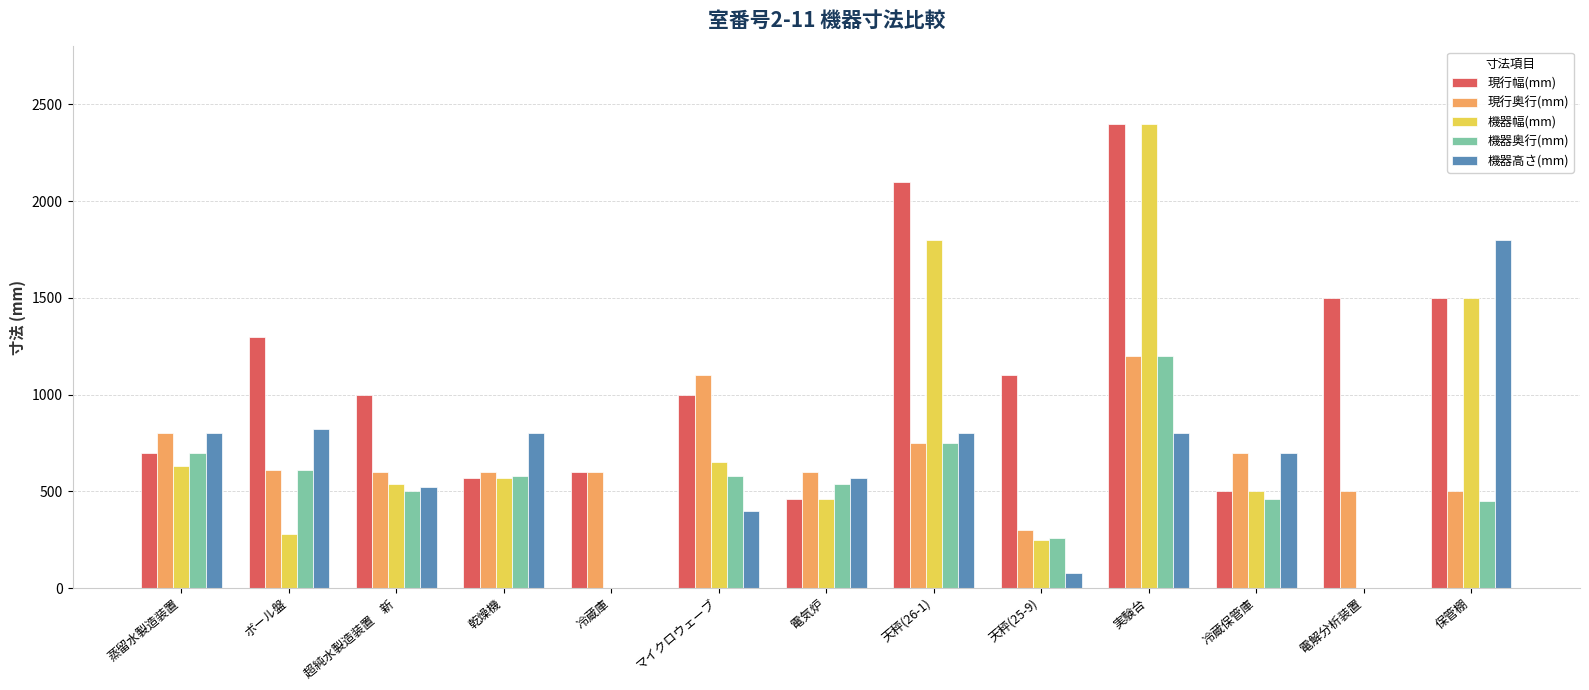

The 機器奥行(mm) series shows 231 at 電気炉. True or false?

False